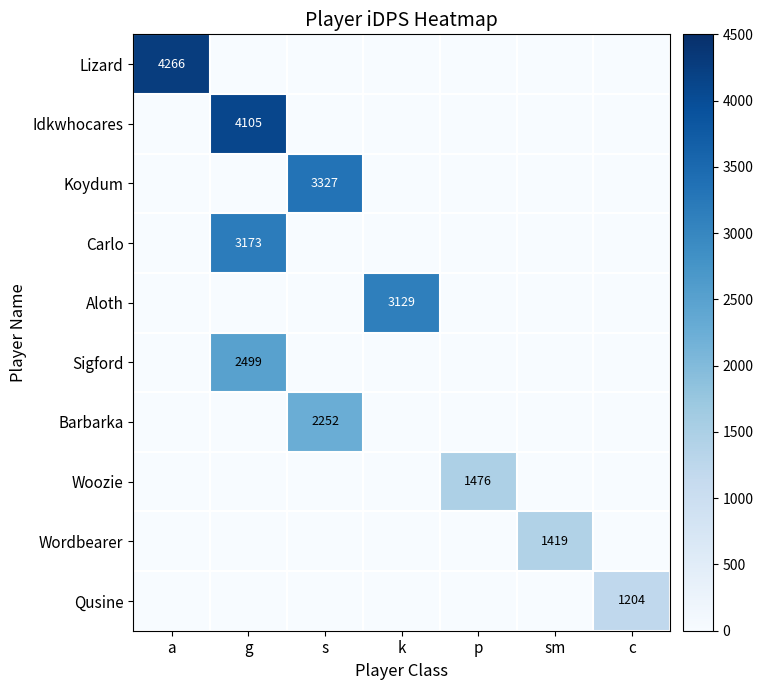

The Woozie series shows 2563 at p. True or false?

False